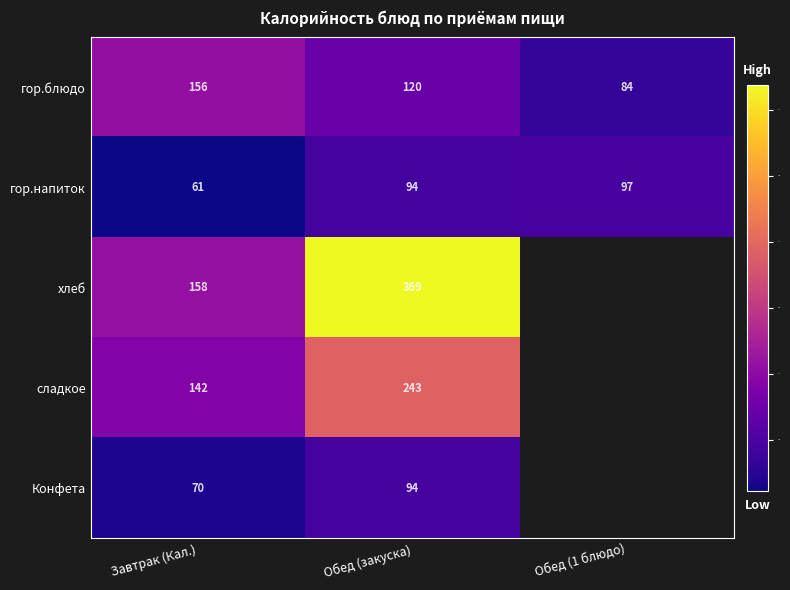

At Завтрак (Кал.), list the series in order from smallest to largest.

гор.напиток, Конфета, сладкое, гор.блюдо, хлеб